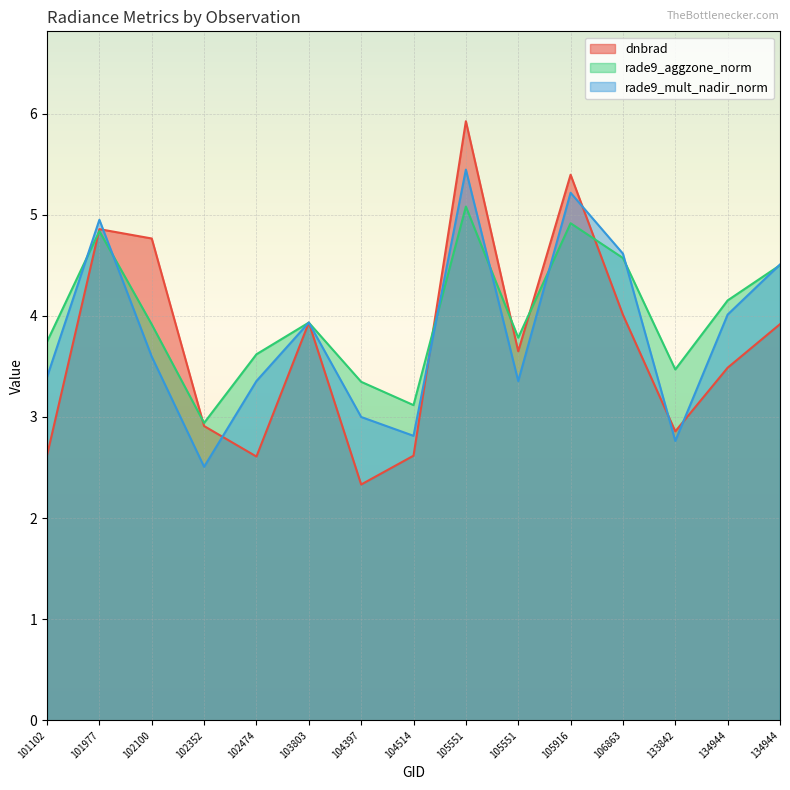

Reading right to left, transcribe all the data shown in this chart.

dnbrad: 134944=3.9	134944=3.5	133842=2.9	106863=4.0	105916=5.4	105551=3.6	105551=5.9	104514=2.6	104397=2.3	103803=3.9	102474=2.6	102352=2.9	102100=4.8	101977=4.9	101102=2.6
rade9_aggzone_norm: 134944=4.5	134944=4.2	133842=3.5	106863=4.6	105916=4.9	105551=3.8	105551=5.1	104514=3.1	104397=3.3	103803=3.9	102474=3.6	102352=2.9	102100=3.9	101977=4.8	101102=3.7
rade9_mult_nadir_norm: 134944=4.5	134944=4.0	133842=2.8	106863=4.6	105916=5.2	105551=3.4	105551=5.4	104514=2.8	104397=3.0	103803=3.9	102474=3.4	102352=2.5	102100=3.6	101977=5.0	101102=3.4